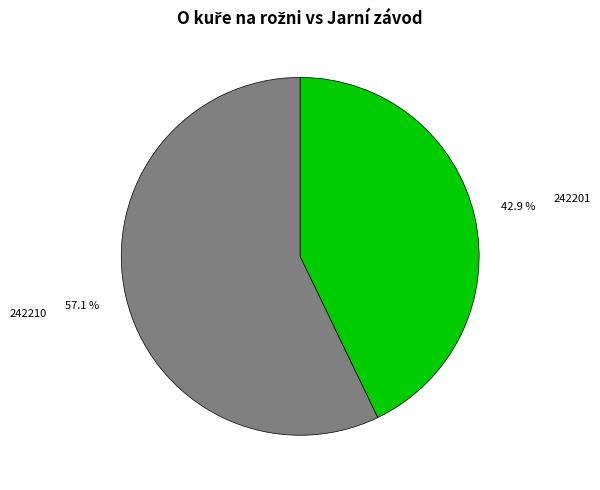

Is 242210 the majority of the pie?

Yes